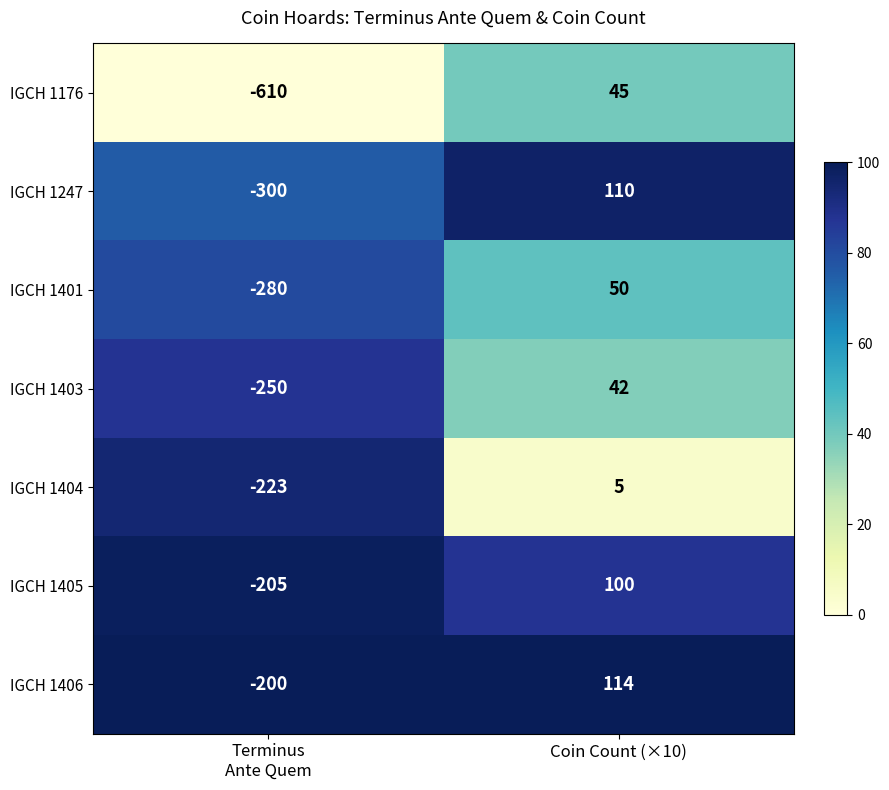

Which category has the highest value across all series?

Coin Count (×10)